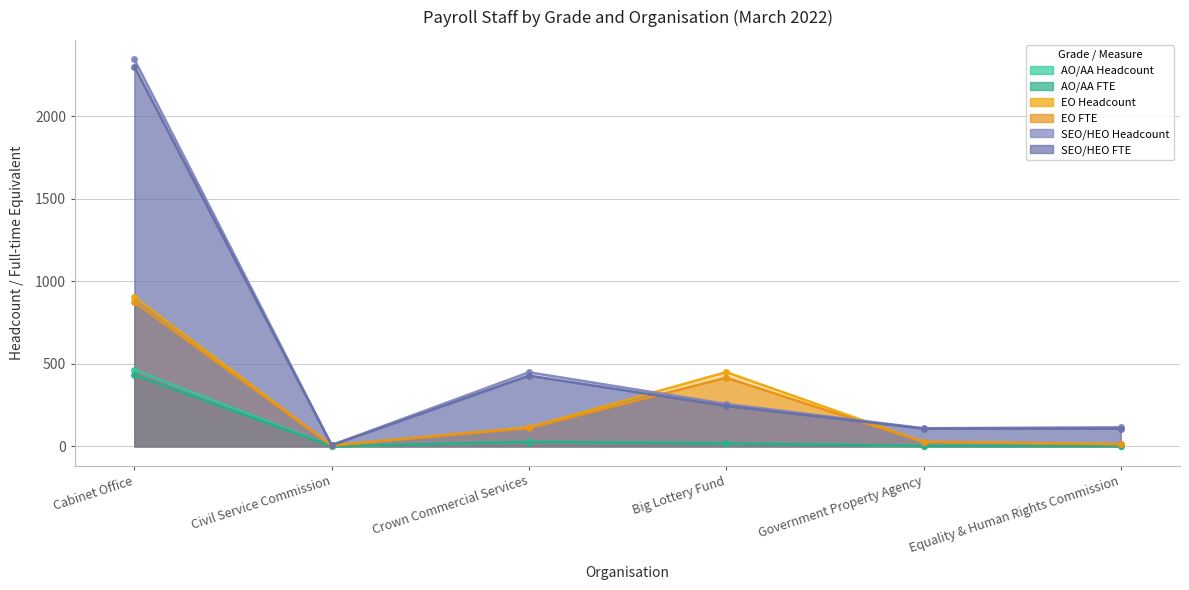

Count the number of data series in this chart.

6